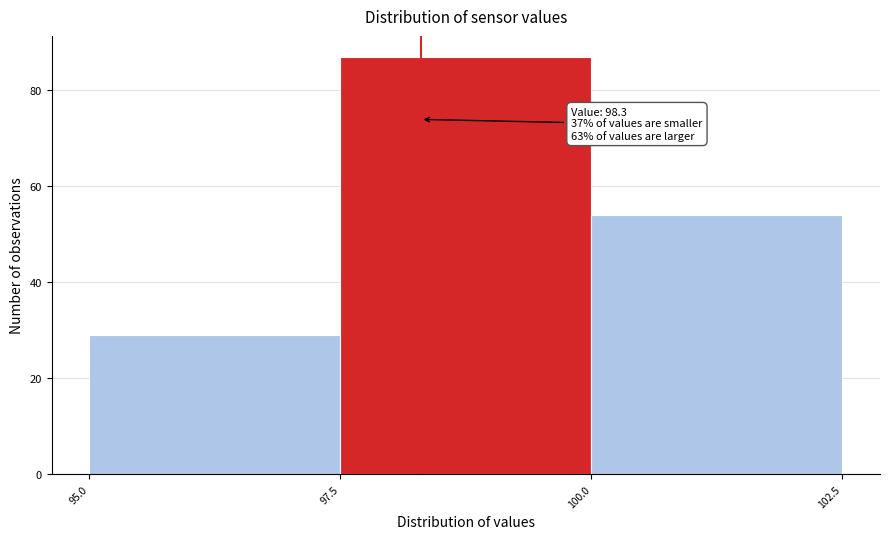

Which range on the x-axis has the tallest bar?

97.5 to 100.0